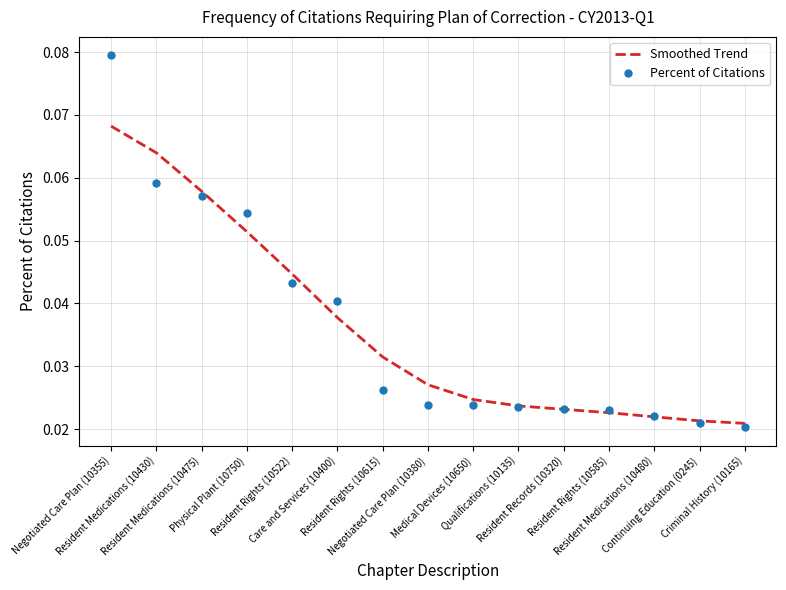

Which series has the widest spread of values?

Percent of Citations